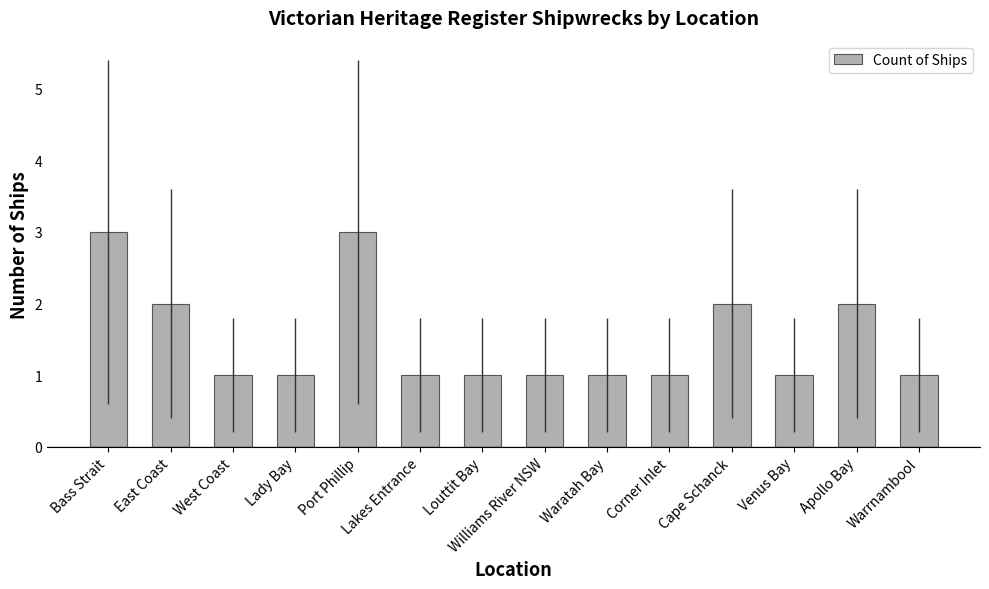

What is the label of the 9th bar from the left?

Waratah Bay